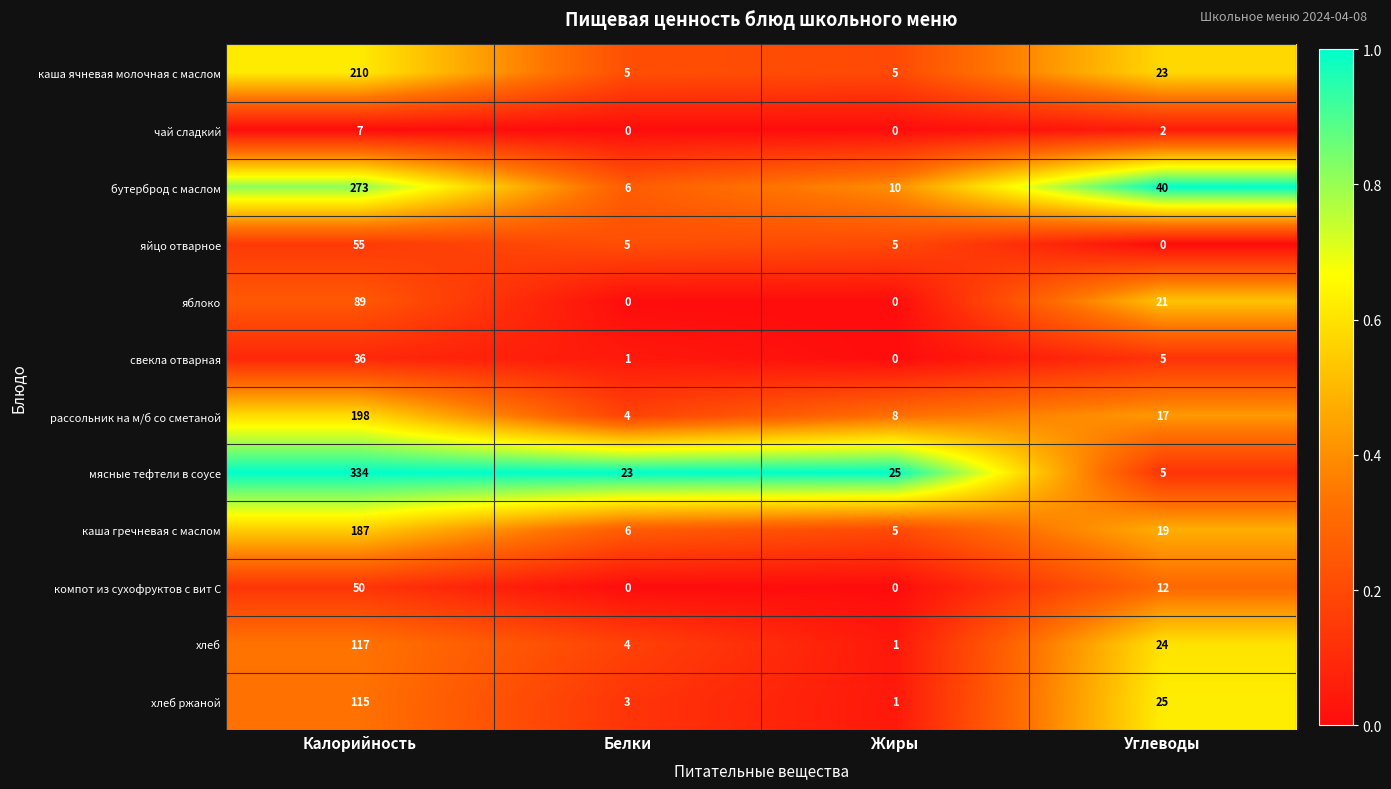

At which label does каша ячневая молочная с маслом reach its peak?

Калорийность